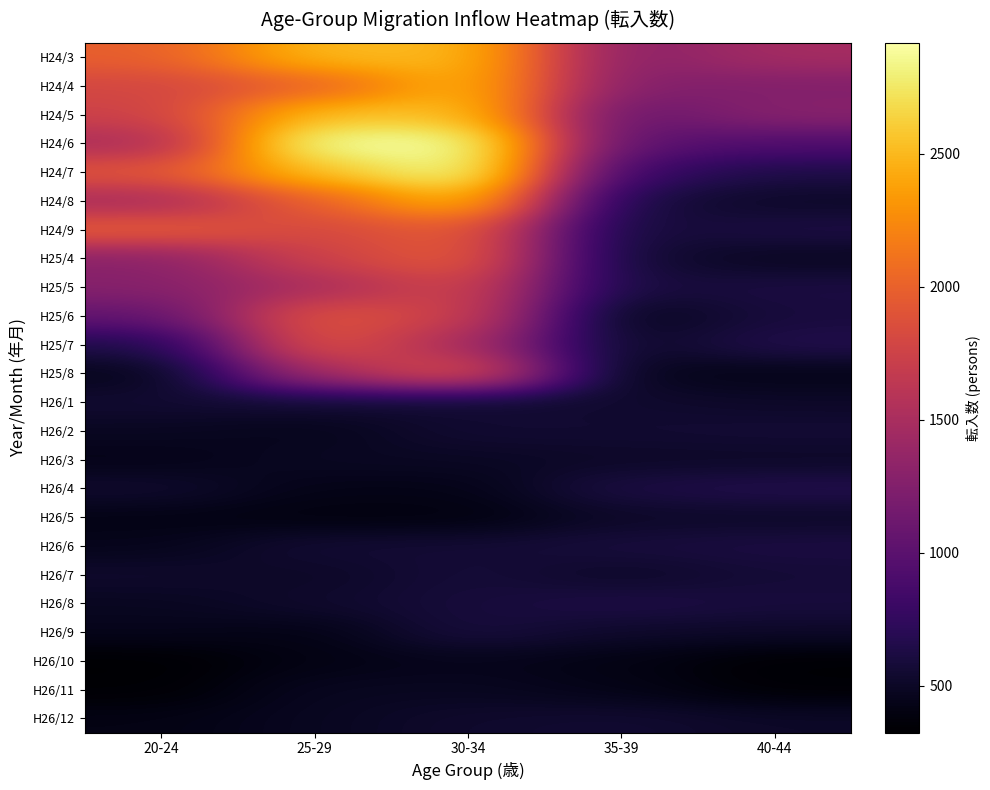

At how many categories does at least one series exceed 1397?

4